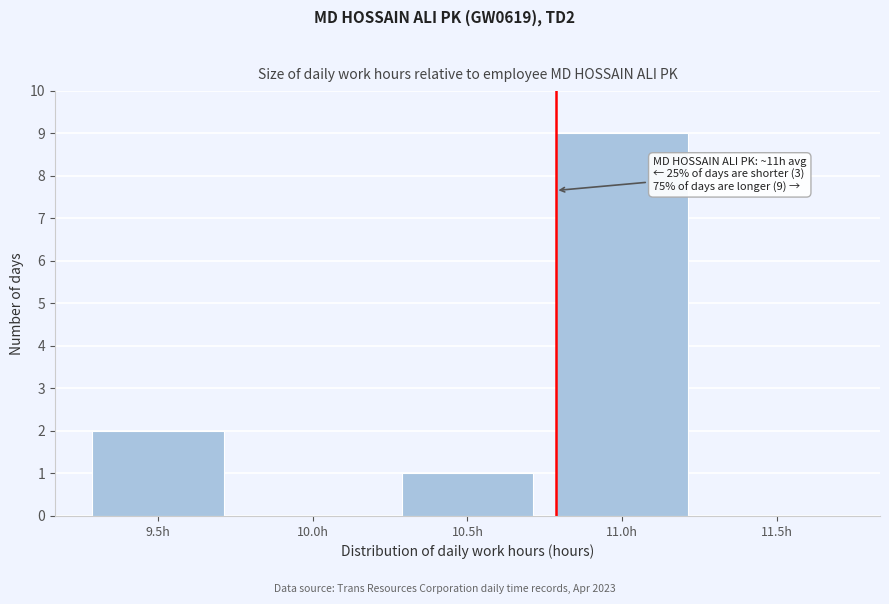

Reading left to right, transcribe all the data shown in this chart.

9.5h=2	10.0h=0	10.5h=1	11.0h=9	11.5h=0